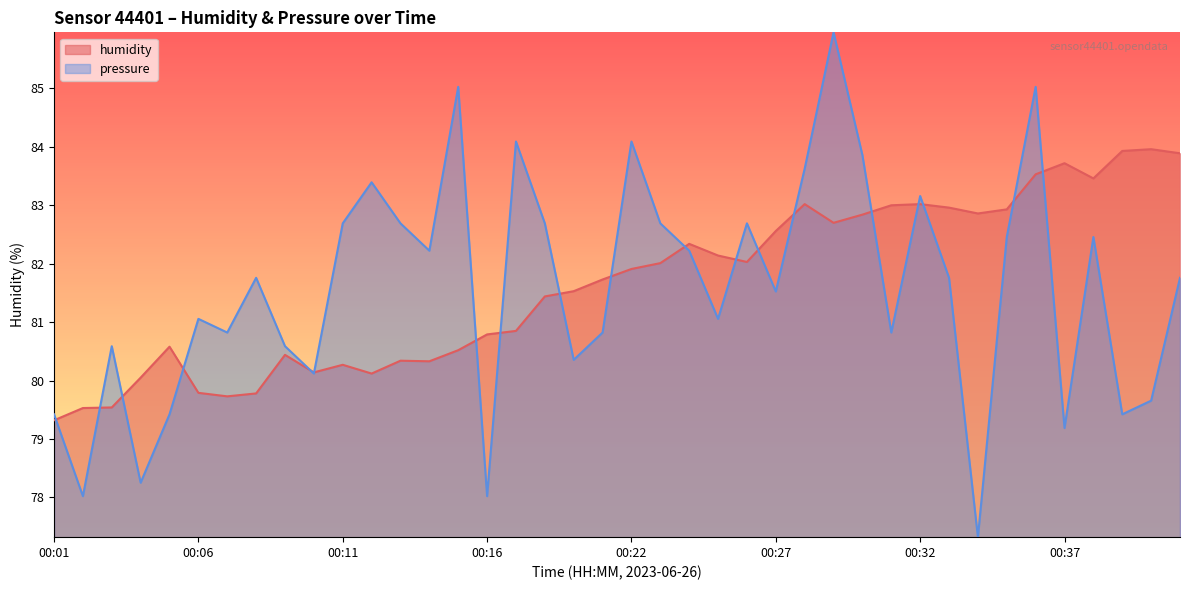

Reading right to left, extract all data points from this chart.

humidity: 83.9	84.0	83.9	83.5	83.7	83.5	82.9	82.9	83.0	83.0	83.0	82.8	82.7	83.0	82.6	82.0	82.1	82.3	82.0	81.9	81.7	81.5	81.4	80.8	80.8	80.5	80.3	80.3	80.1	80.3	80.1	80.4	79.8	79.7	79.8	80.6	80.0	79.5	79.5	79.3
pressure: 81.8	79.7	79.4	82.5	79.2	85.0	82.5	77.3	81.8	83.2	80.8	83.9	86.0	83.6	81.5	82.7	81.1	82.2	82.7	84.1	80.8	80.4	82.7	84.1	78.0	85.0	82.2	82.7	83.4	82.7	80.1	80.6	81.8	80.8	81.1	79.4	78.3	80.6	78.0	79.4